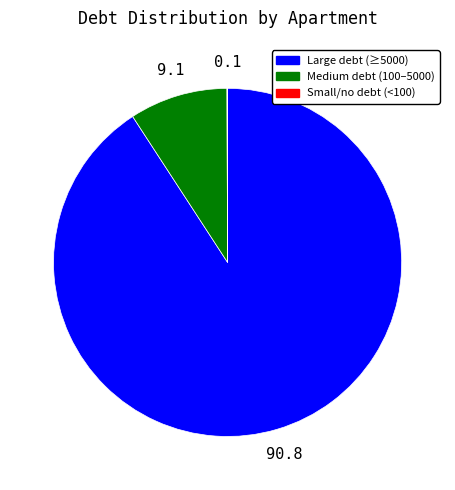

Which category accounts for the majority?

Large debt (≥5000)